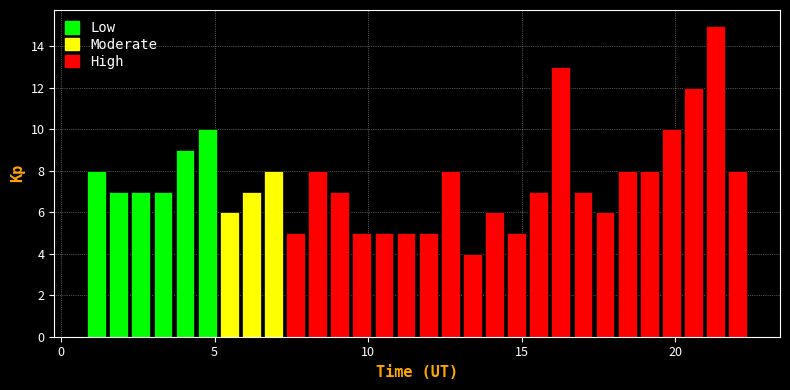

Around what value on the x-axis is the tallest bar? Give the approximate position of its centre, as read against the axis.

21.5